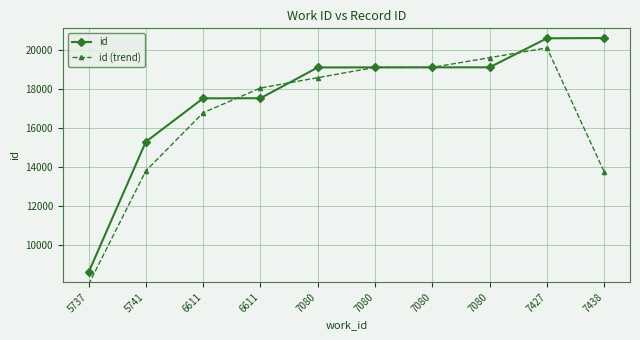

True or false: id and id (trend) intersect in this chart.

True